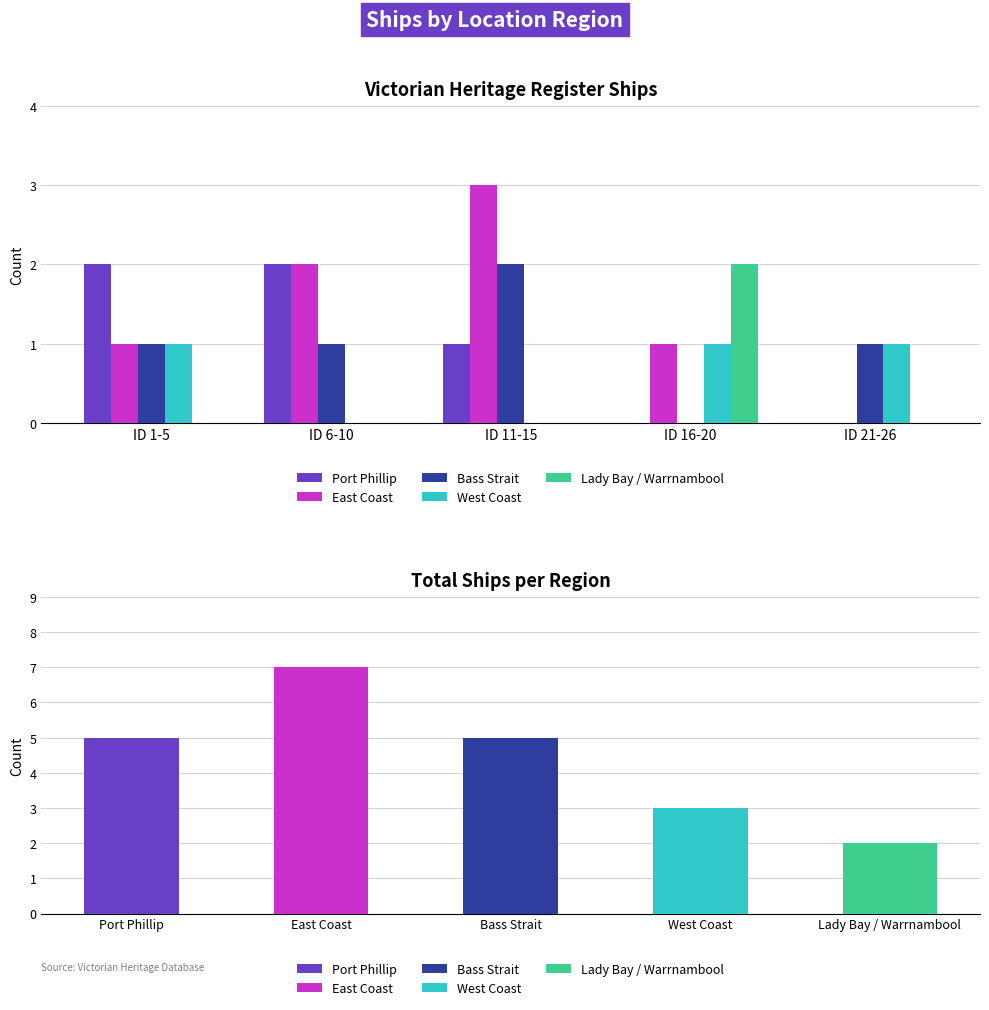

Reading right to left, list all the values displayed in this chart.

Port Phillip: ID 21-26=0	ID 16-20=0	ID 11-15=1	ID 6-10=2	ID 1-5=2
East Coast: ID 21-26=0	ID 16-20=1	ID 11-15=3	ID 6-10=2	ID 1-5=1
Bass Strait: ID 21-26=1	ID 16-20=0	ID 11-15=2	ID 6-10=1	ID 1-5=1
West Coast: ID 21-26=1	ID 16-20=1	ID 11-15=0	ID 6-10=0	ID 1-5=1
Lady Bay / Warrnambool: ID 21-26=0	ID 16-20=2	ID 11-15=0	ID 6-10=0	ID 1-5=0